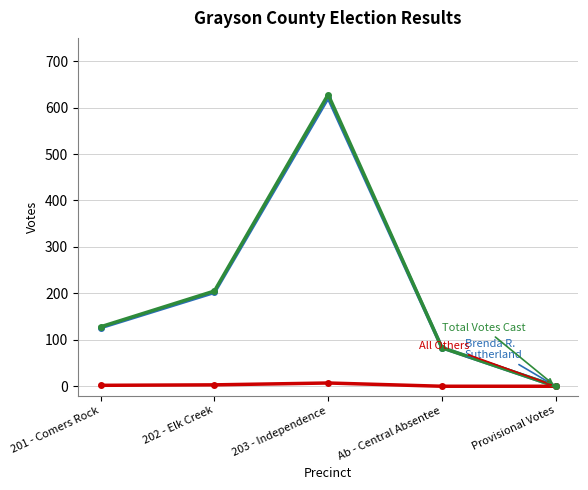

At which category is the sum across all series the highest?

203 - Independence